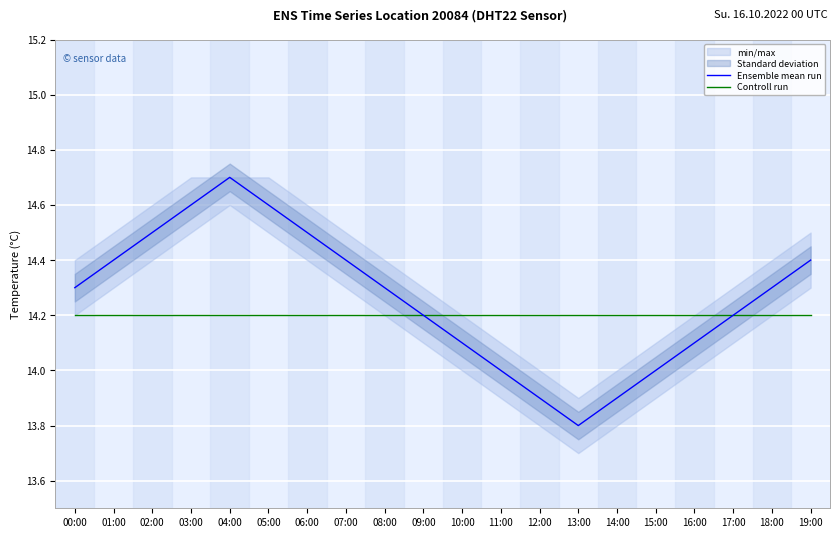

What is the label of the 9th point from the left?

08:00